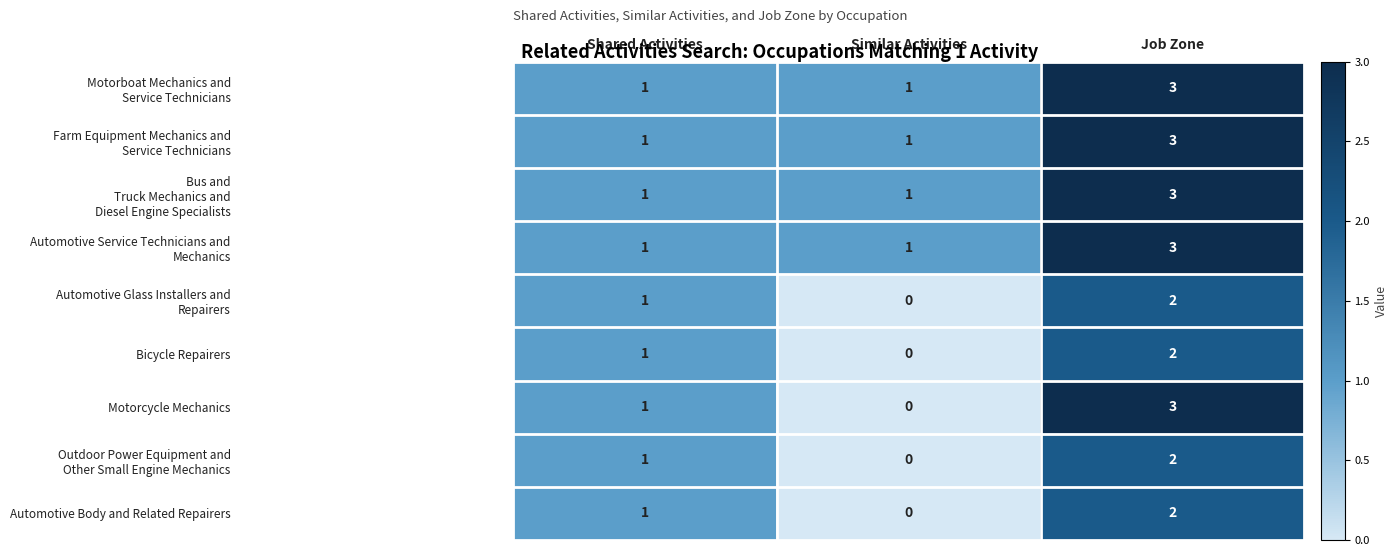

What is the maximum value shown in the chart?

3